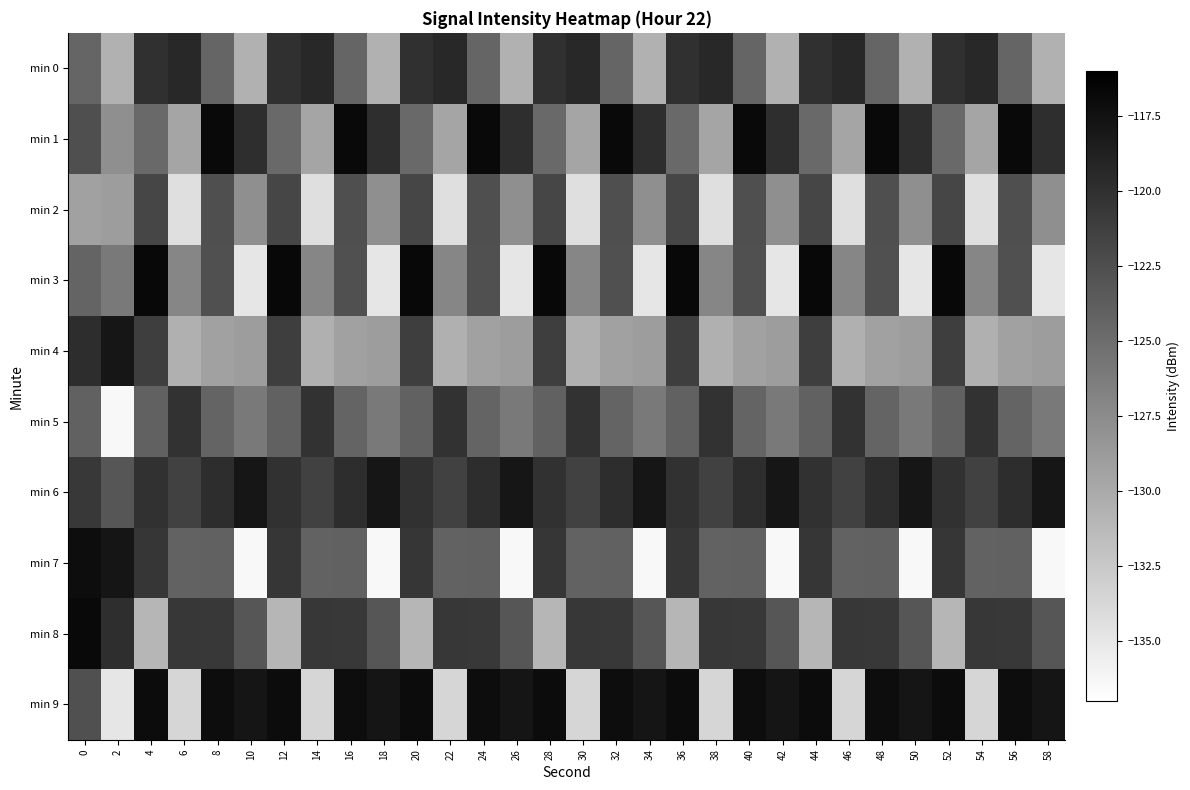

At which category does the chart reach its minimum across all series?

2